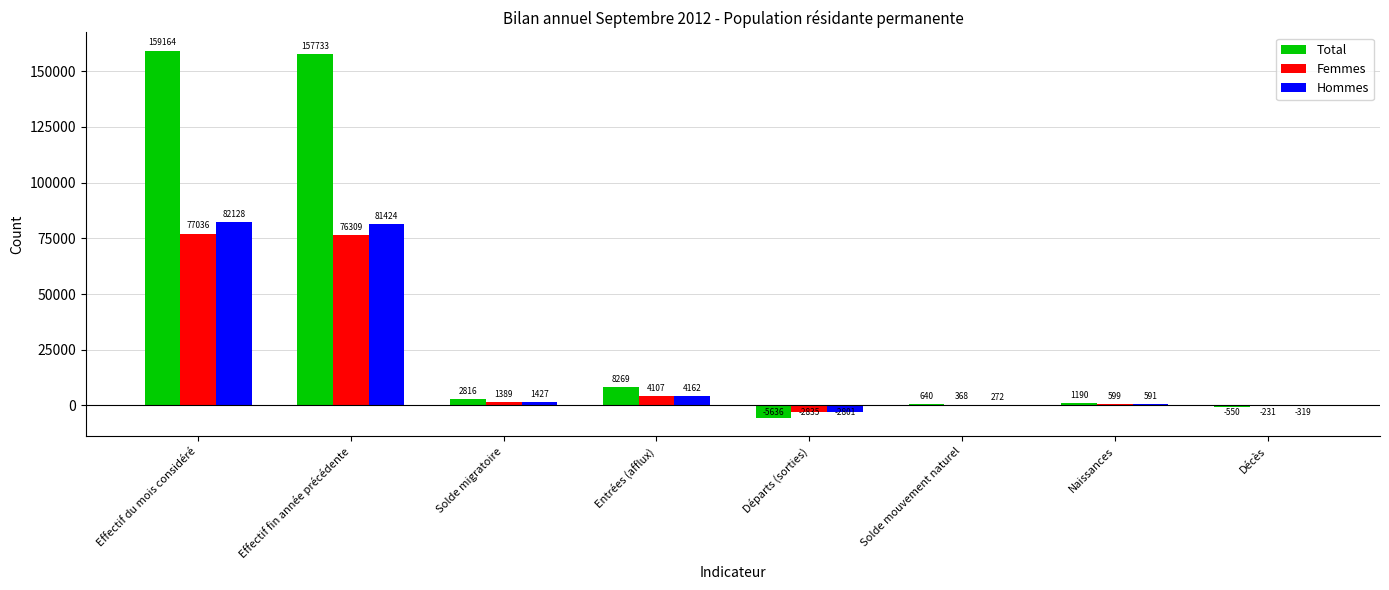

Reading left to right, list all the values displayed in this chart.

Total: 159164	157733	2816	8269	-5636	640	1190	-550
Femmes: 77036	76309	1389	4107	-2835	368	599	-231
Hommes: 82128	81424	1427	4162	-2801	272	591	-319